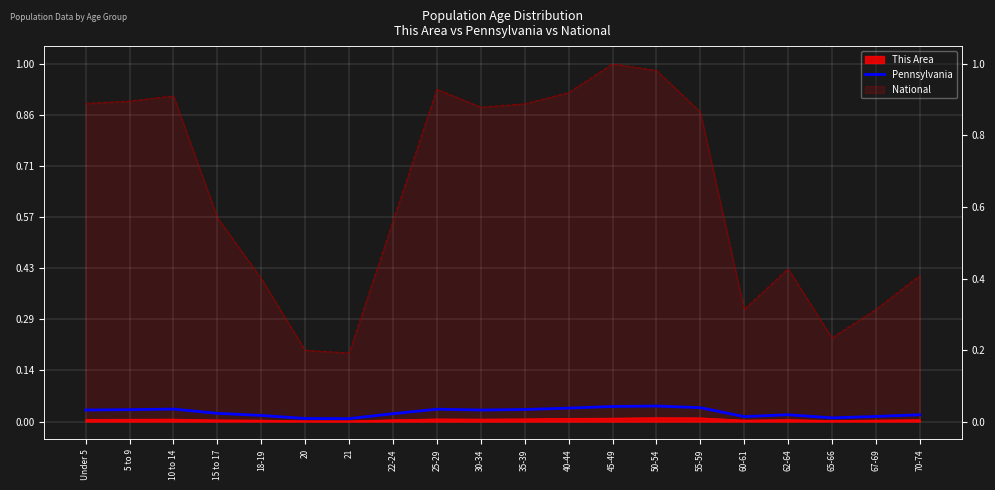

How many data points does each series have?

20